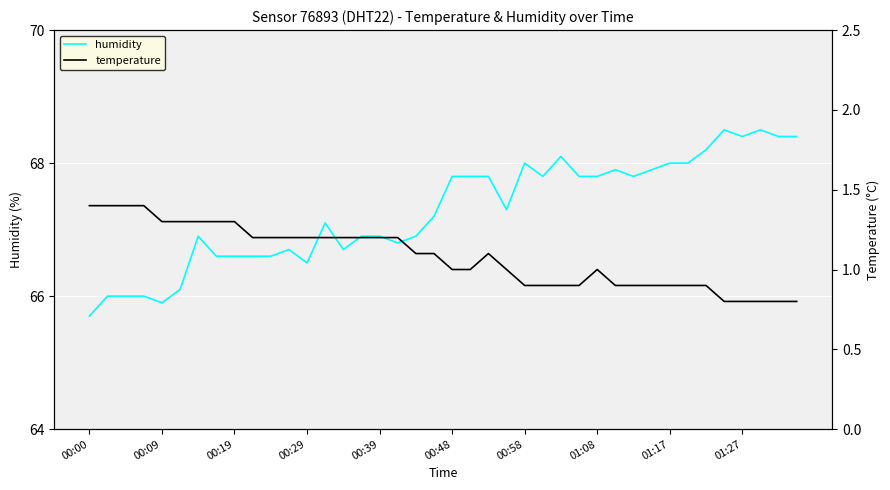

What is the approximate value of humidity at 33?

68.0